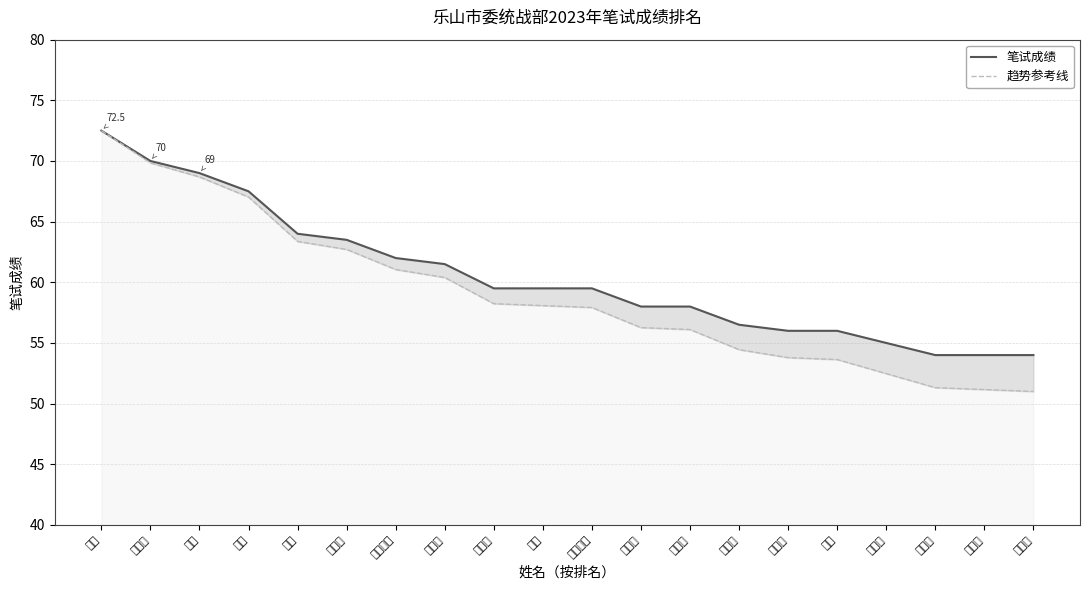

Where does the 笔试成绩 series first go above 59?

罗倩